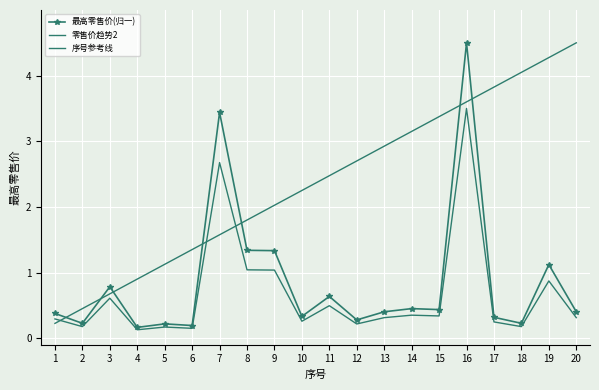

Which series changed the most between 9 and 15?

序号参考线